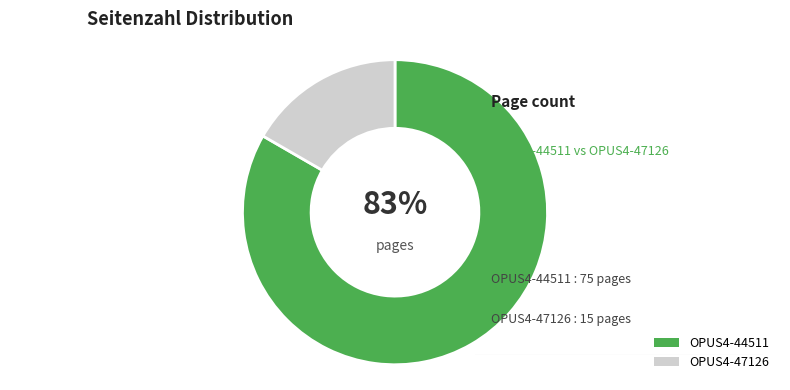

How many segments does this pie chart have?

2